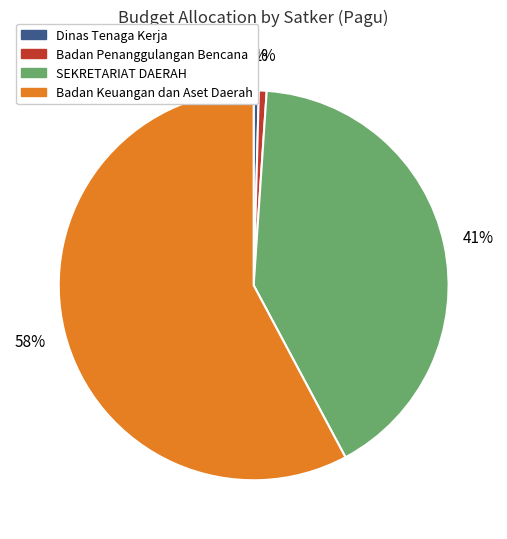

Does any single category account for the majority?

Yes